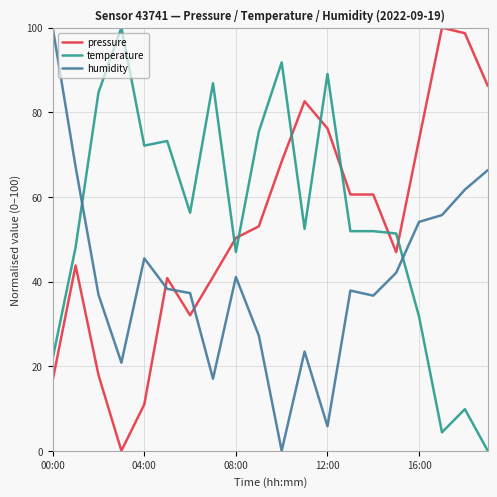

How many intersections are there between temperature and humidity?

2